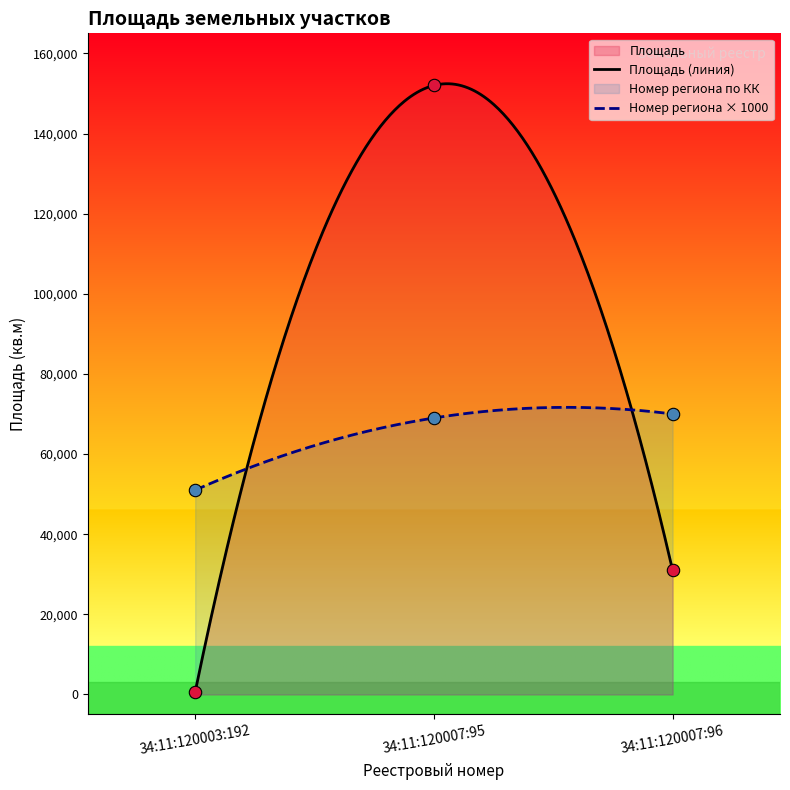

At how many categories does at least one series exceed 25092?

3